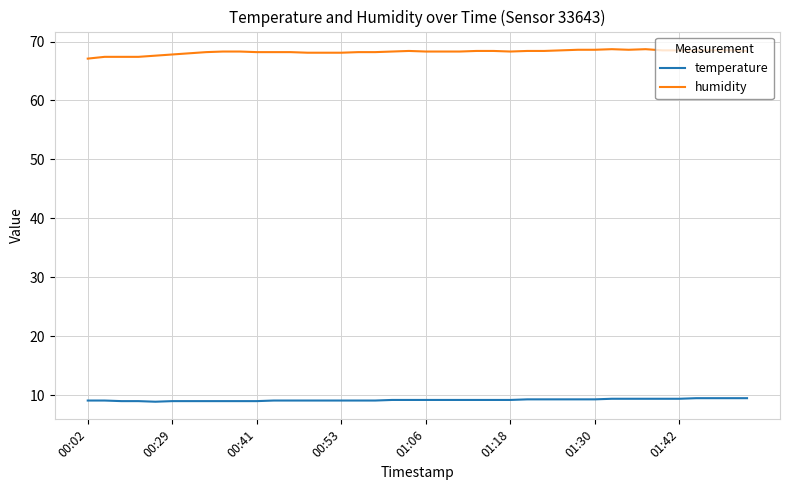

How many lines are shown in the chart?

2